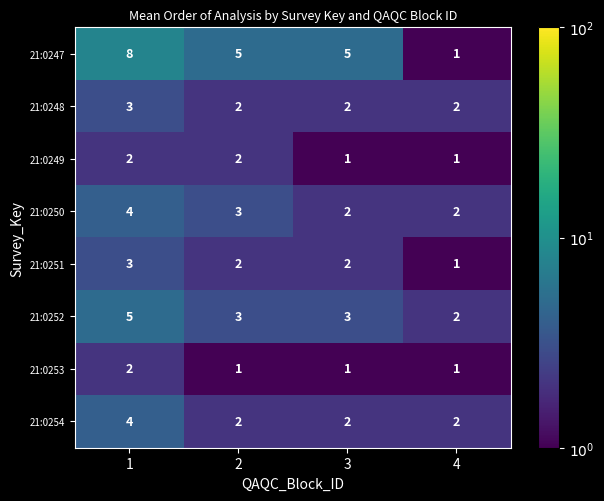

What is the total value across all series at 3?

18